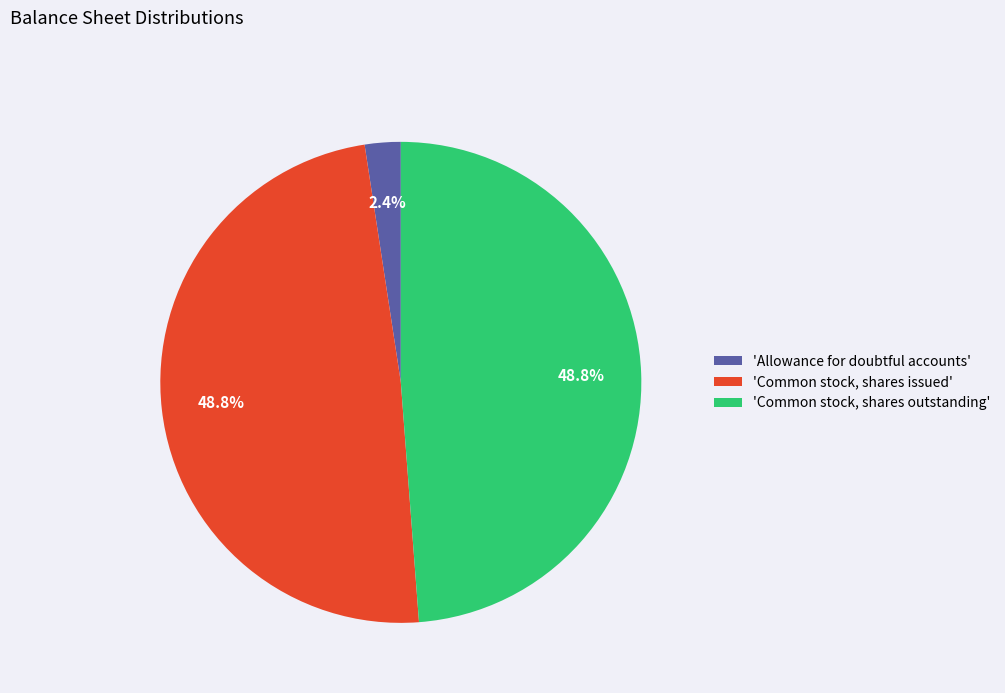

Is there a majority slice in this chart?

No